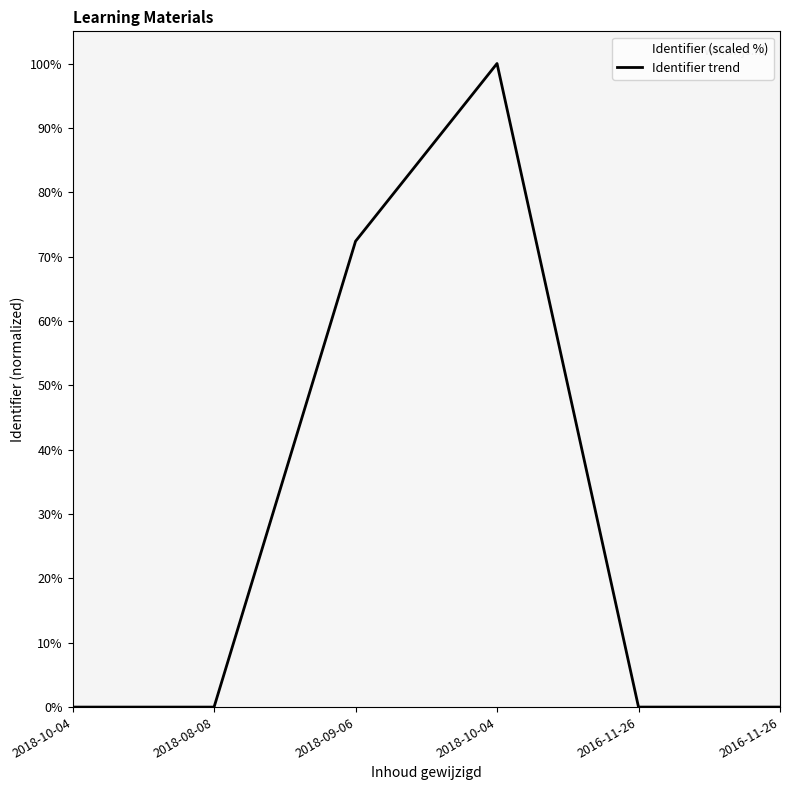

What is the maximum value shown in the chart?

100.0